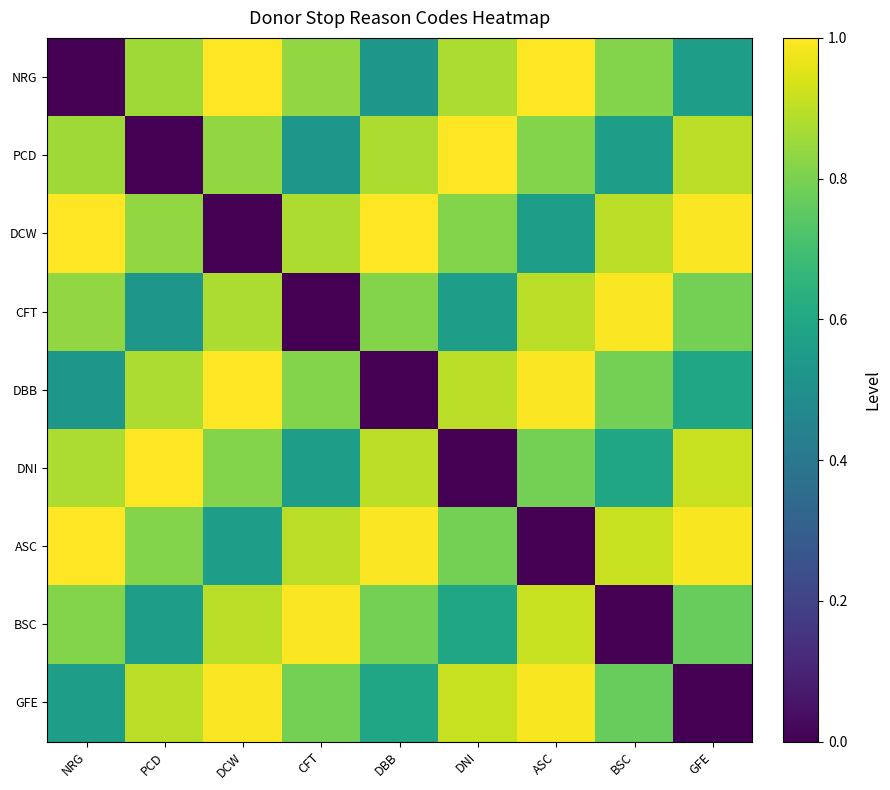

Which has a higher value, DCW or DNI?

DCW